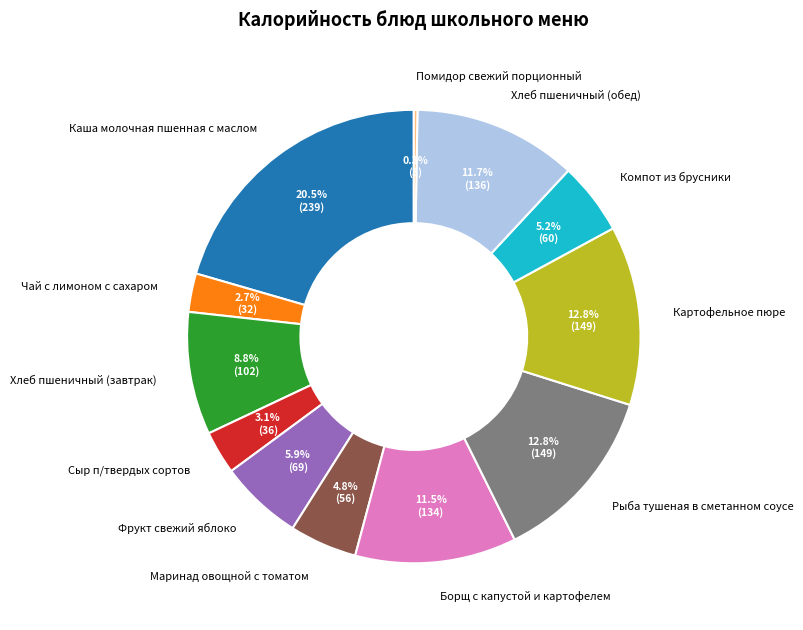

What is the total percentage of Каша молочная пшенная с маслом and Рыба тушеная в сметанном соусе?

33.3%